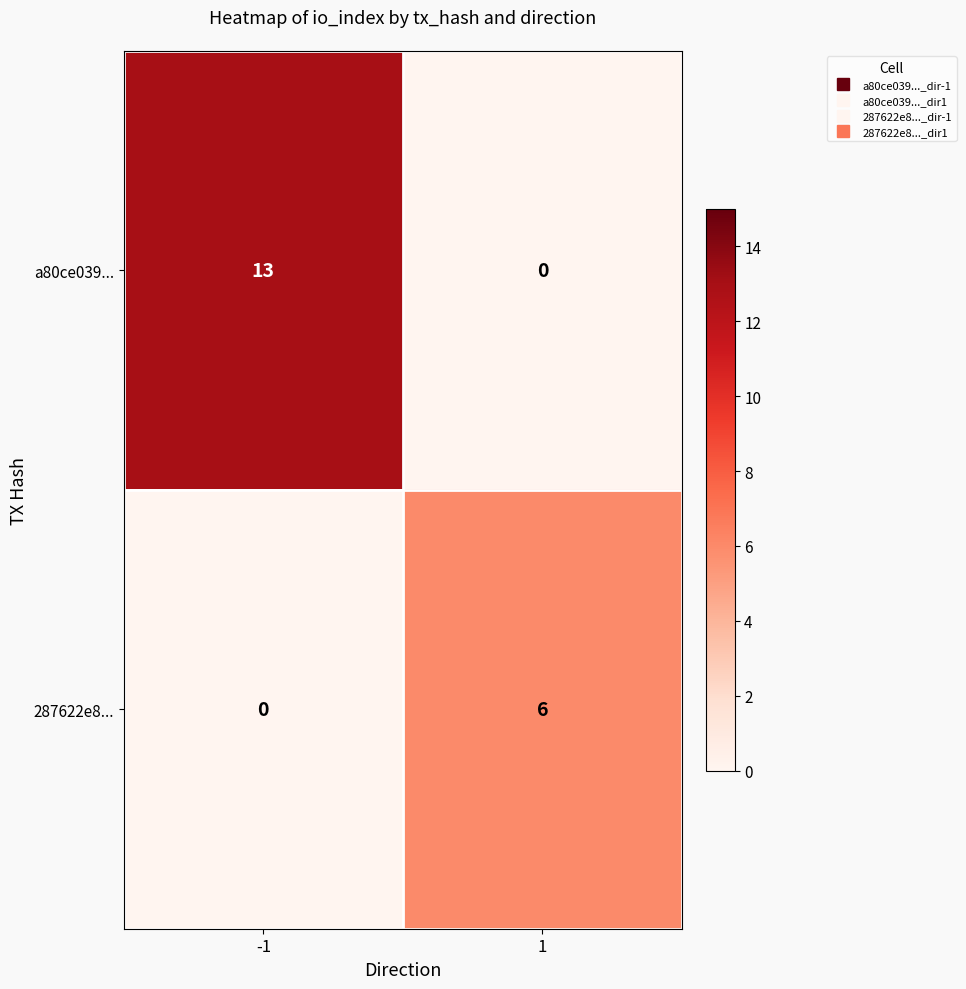

Rank the series by their maximum value, from lowest to highest.

287622e8..., a80ce039...